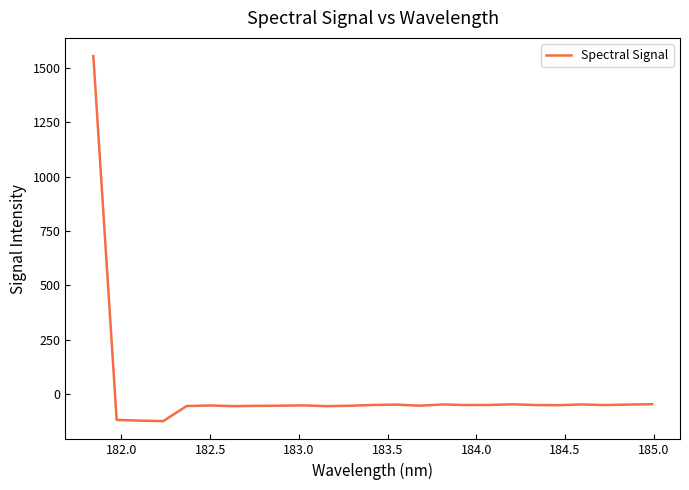

True or false: the data has more than 2 interior local peaks.

True